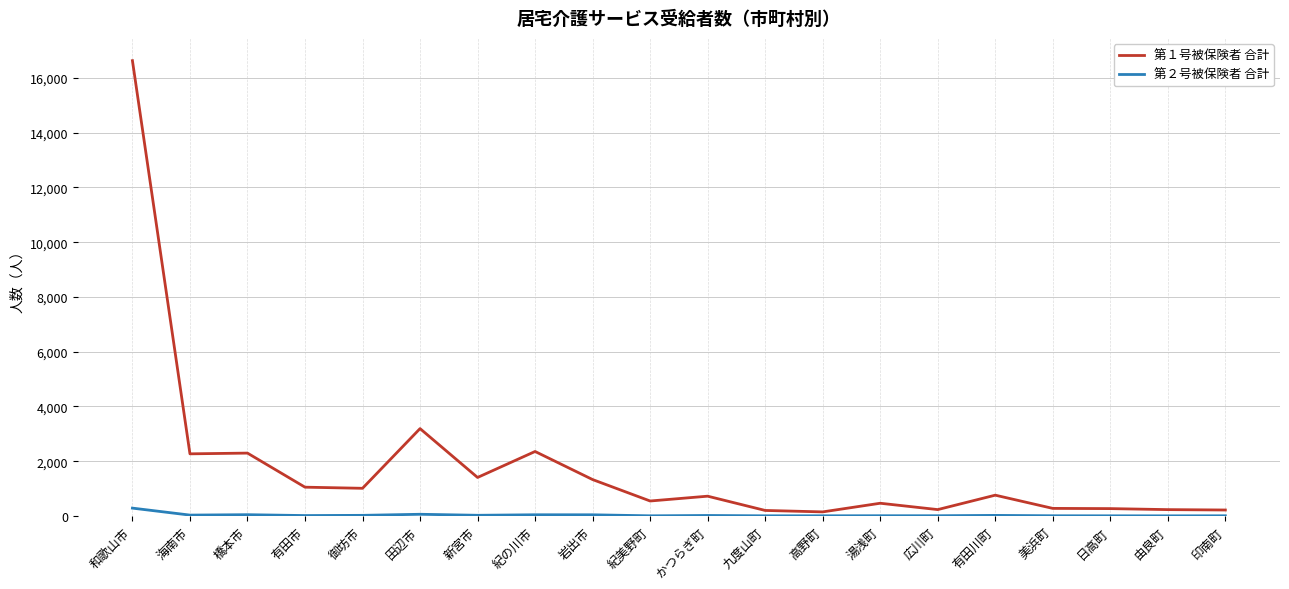

The value of 第１号被保険者 合計 at 湯浅町 is 462. True or false?

True